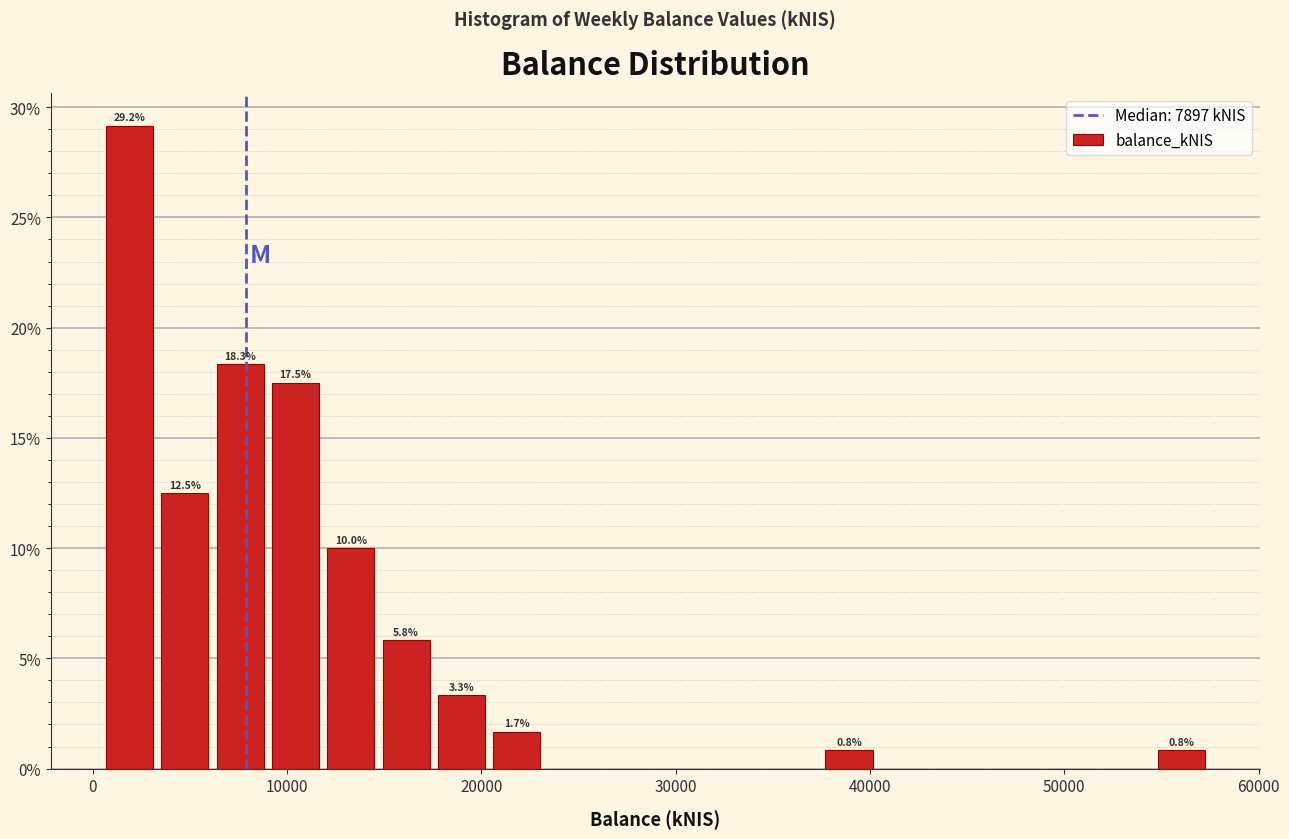

Read against the x-axis, roughly where is the centre of the tallest bar?

2000